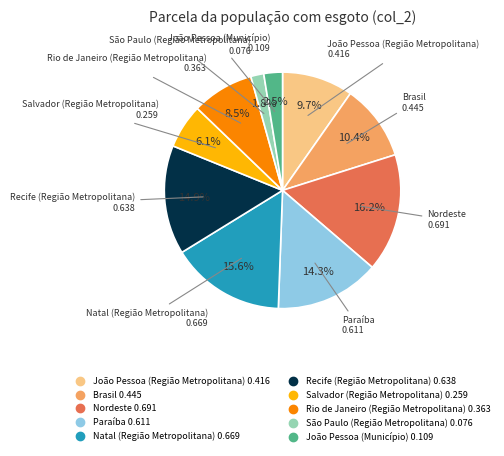

To the nearest percent, what portion does Brasil represent?

10%